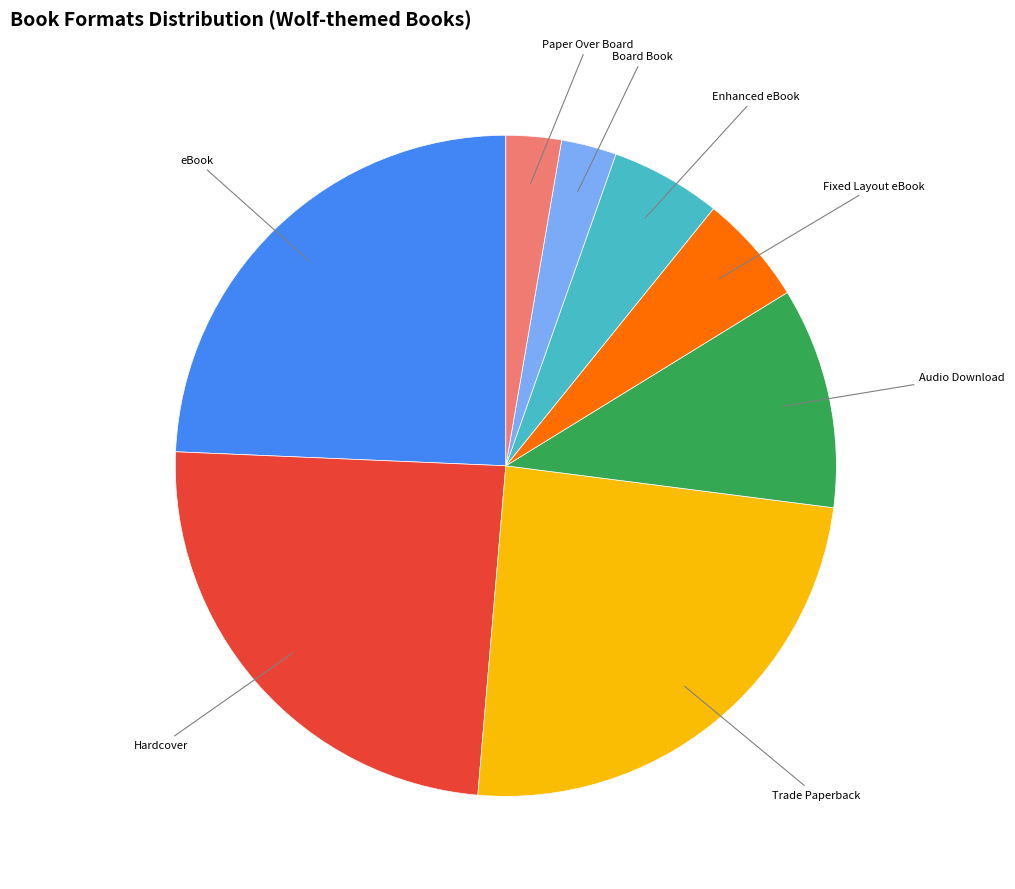

How many slices are in this pie chart?

8